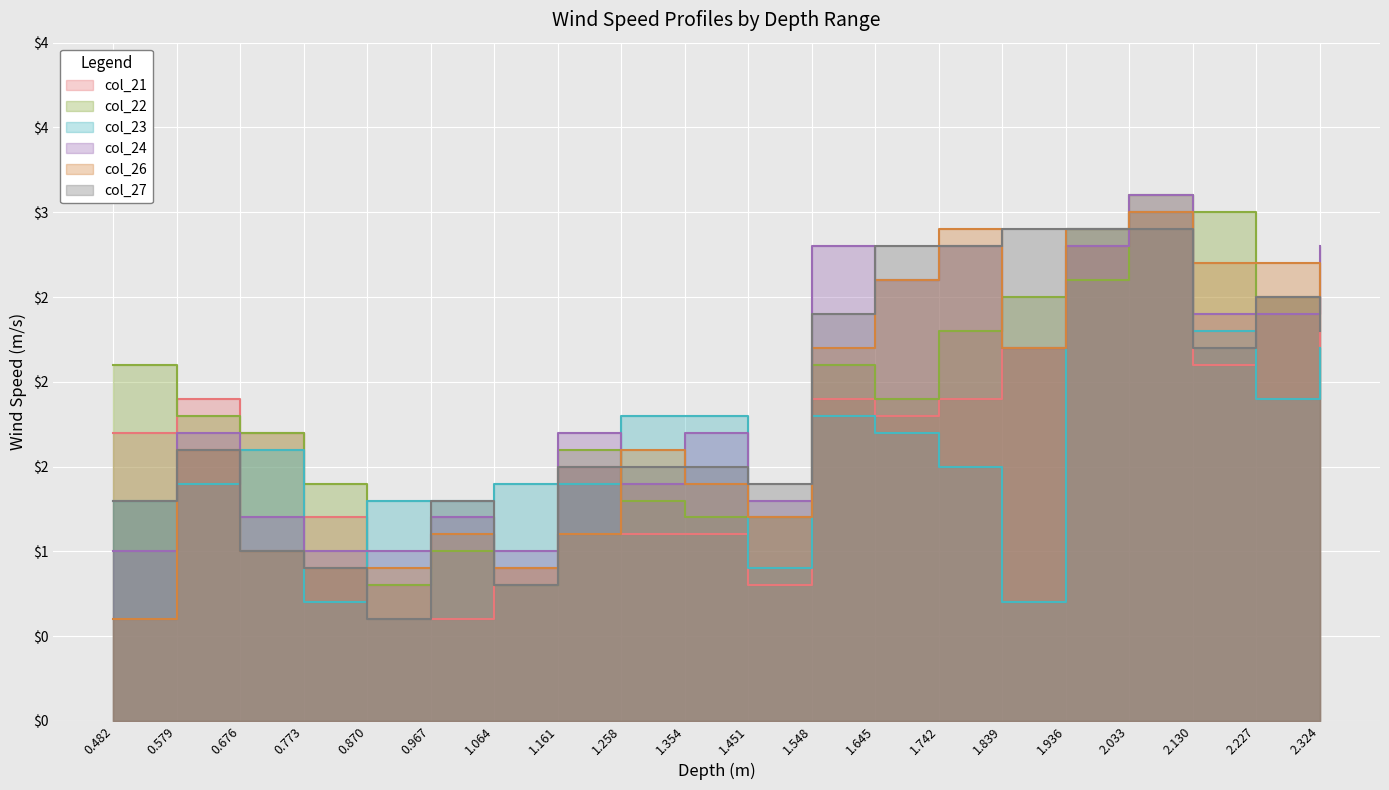

What is the label of the 11th point from the right?

1.354